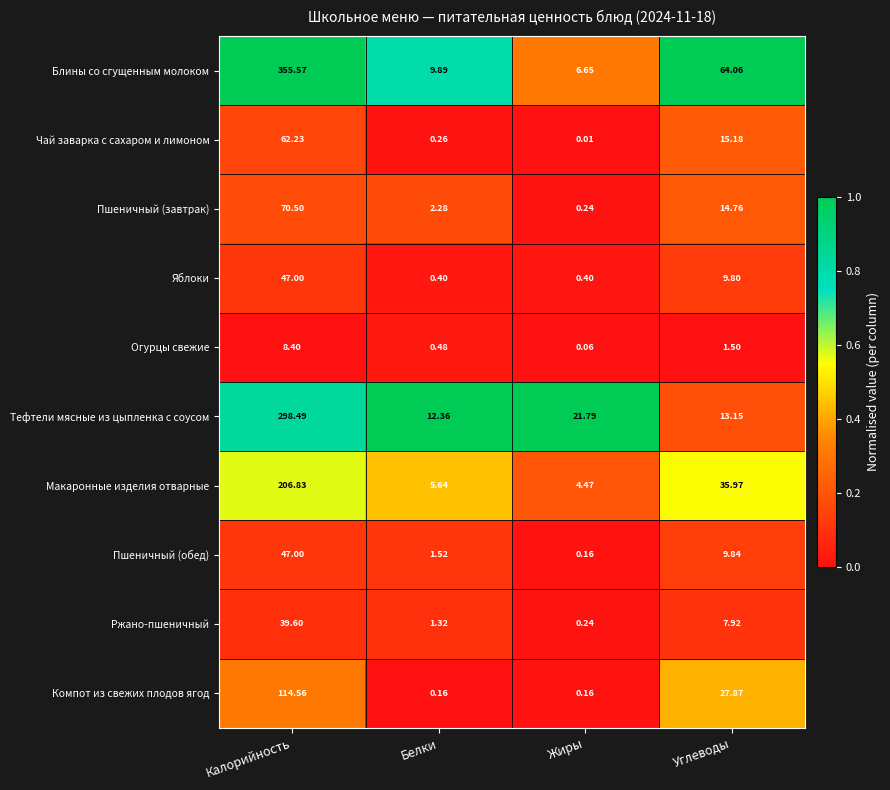

At which label does Блины со сгущенным молоком first exceed 64?

Калорийность